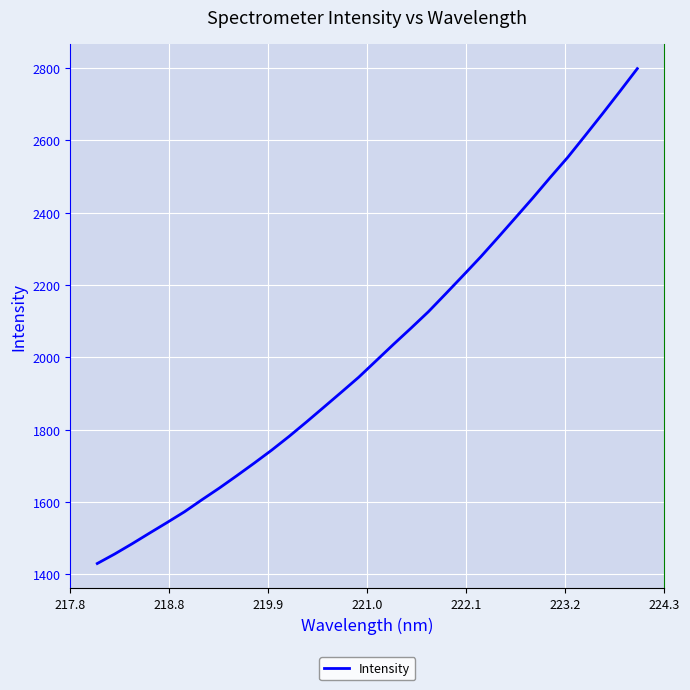

What is the difference between the maximum and minimum values?

1368.8